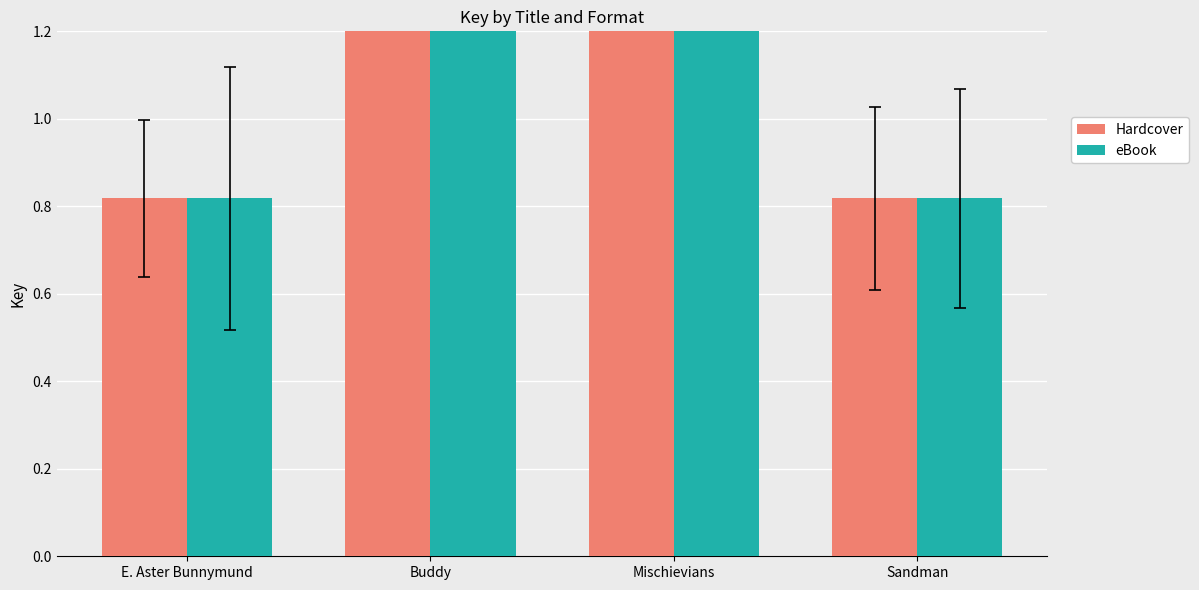

At how many categories does at least one series exceed 1?

2